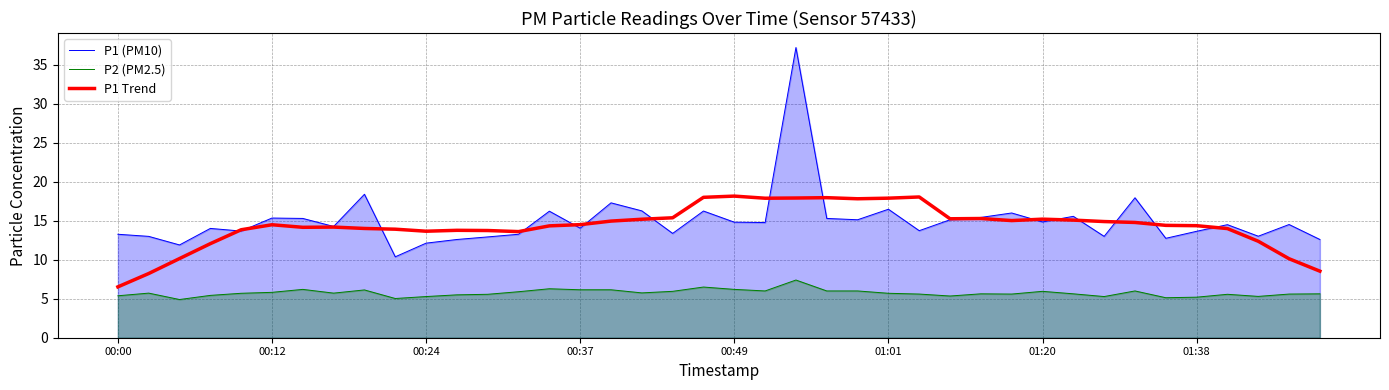

True or false: P2 (PM2.5) and P1 (PM10) cross at least once.

False